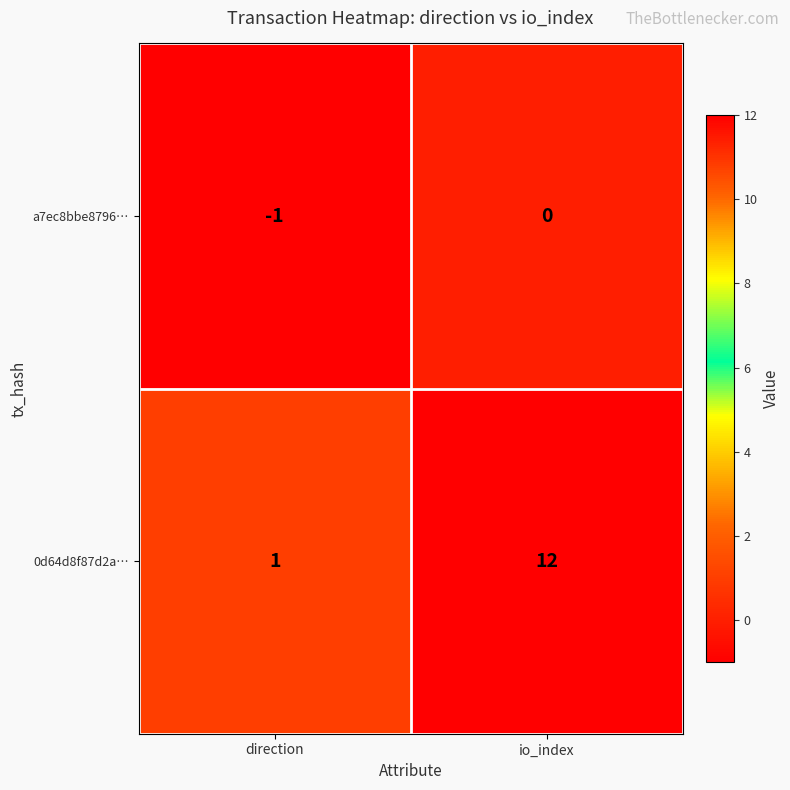

What is the greatest value displayed?

12